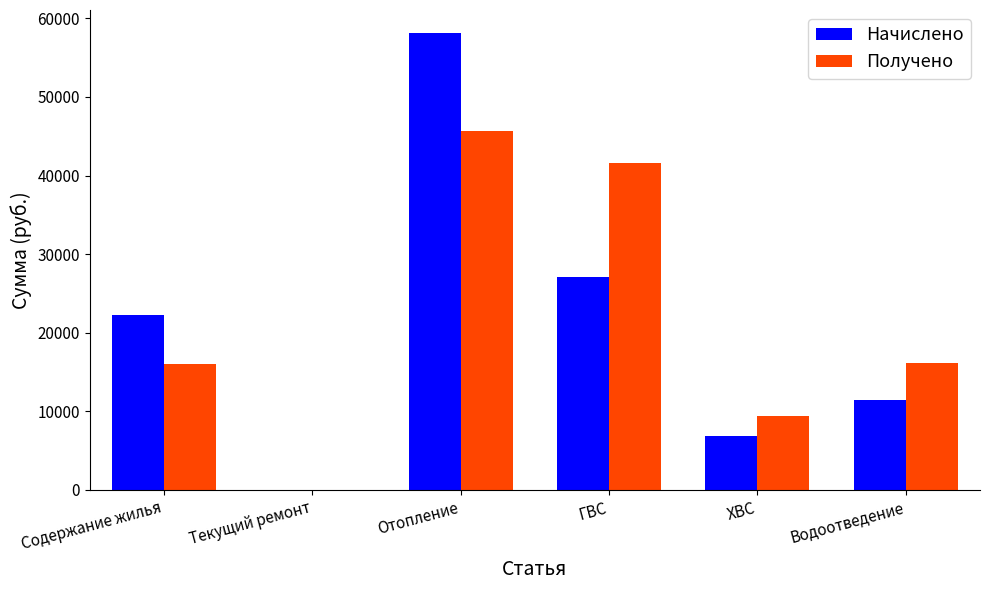

Which series has the widest spread of values?

Начислено